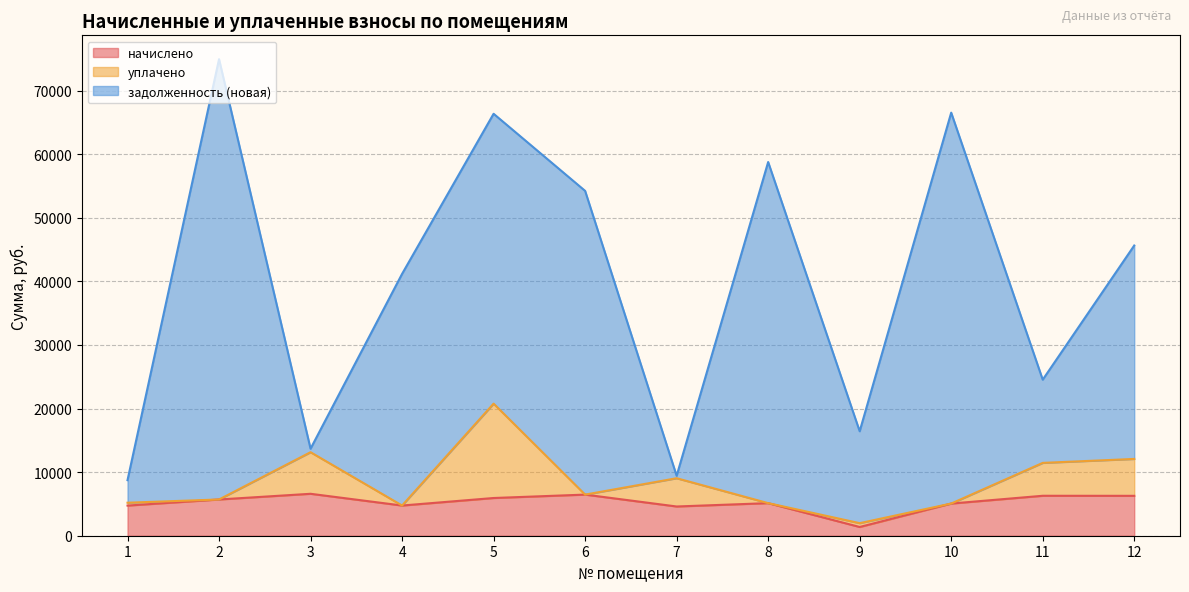

What is the average value of the начислено series?

5240.1